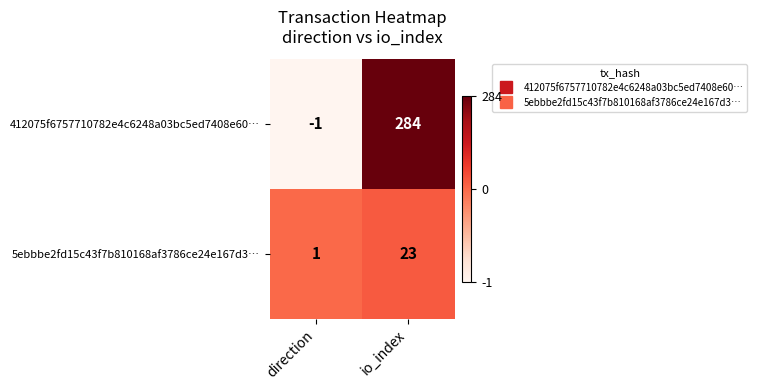

Is it true that 412075f6757710782e4c6248a03bc5ed7408e60… equals -1 at direction?

True